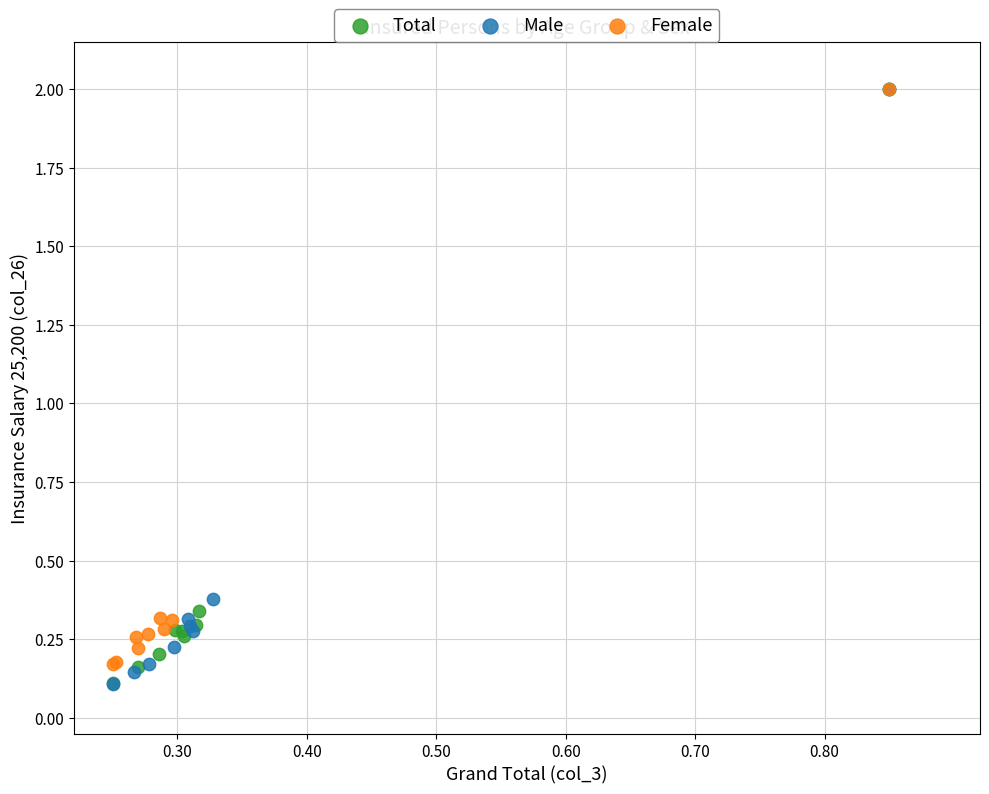

Which series has the widest spread of Y values?

Male